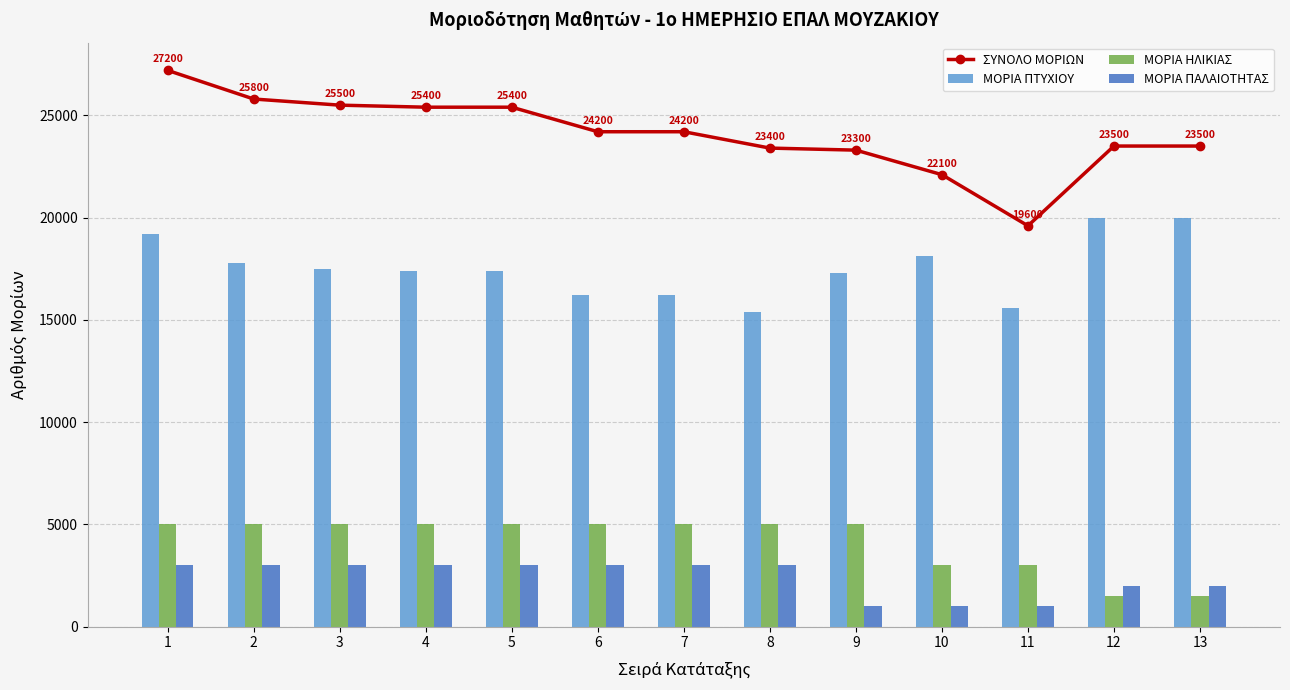

At 9, list the series in order from smallest to largest.

ΜΟΡΙΑ ΠΑΛΑΙΟΤΗΤΑΣ, ΜΟΡΙΑ ΗΛΙΚΙΑΣ, ΜΟΡΙΑ ΠΤΥΧΙΟΥ, ΣΥΝΟΛΟ ΜΟΡΙΩΝ